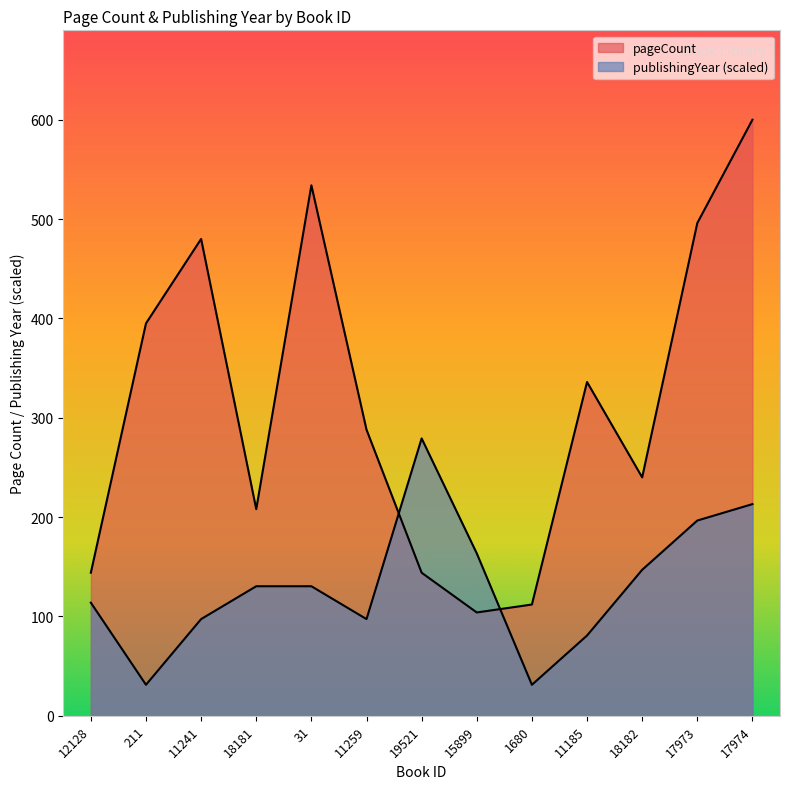

What is the difference between the highest and lowest values at 19521?

135.2